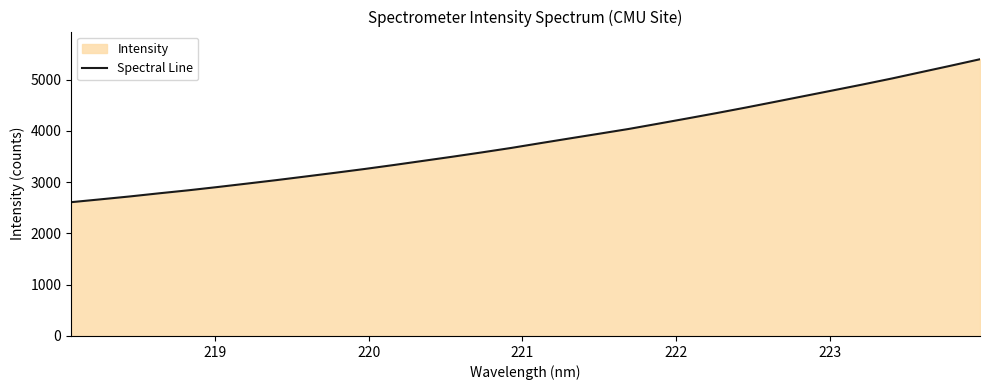

What is the difference between the maximum and minimum values?

2788.5